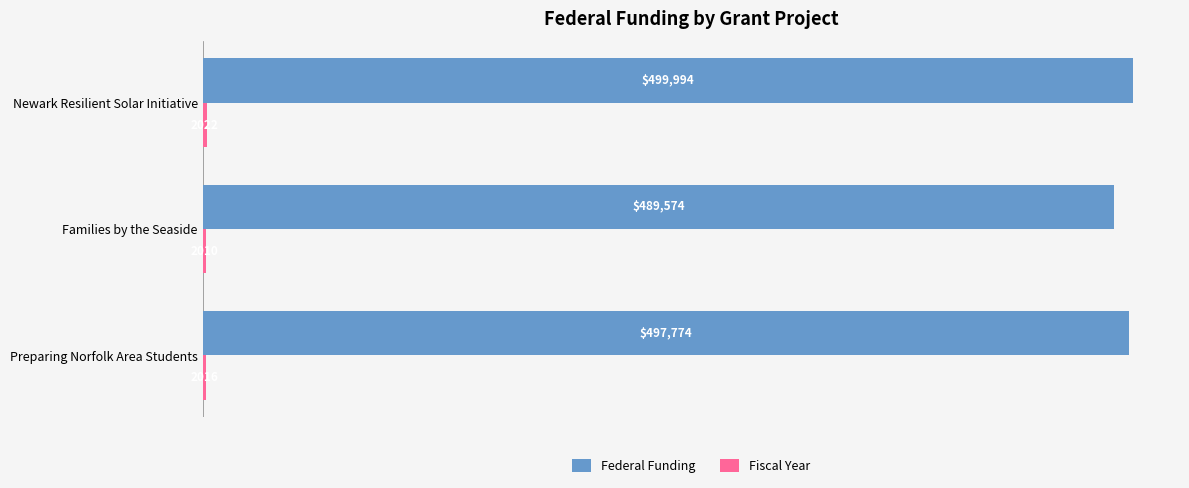

Where is Federal Funding nearest to the value 494784?

Preparing Norfolk Area Students